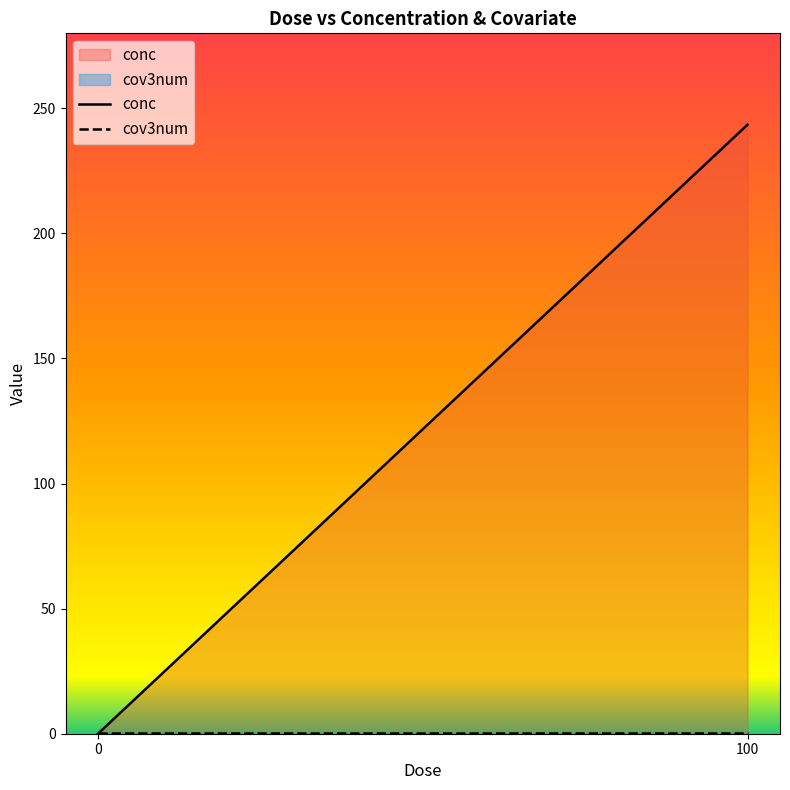

What are all the series names shown in the legend?

conc, cov3num